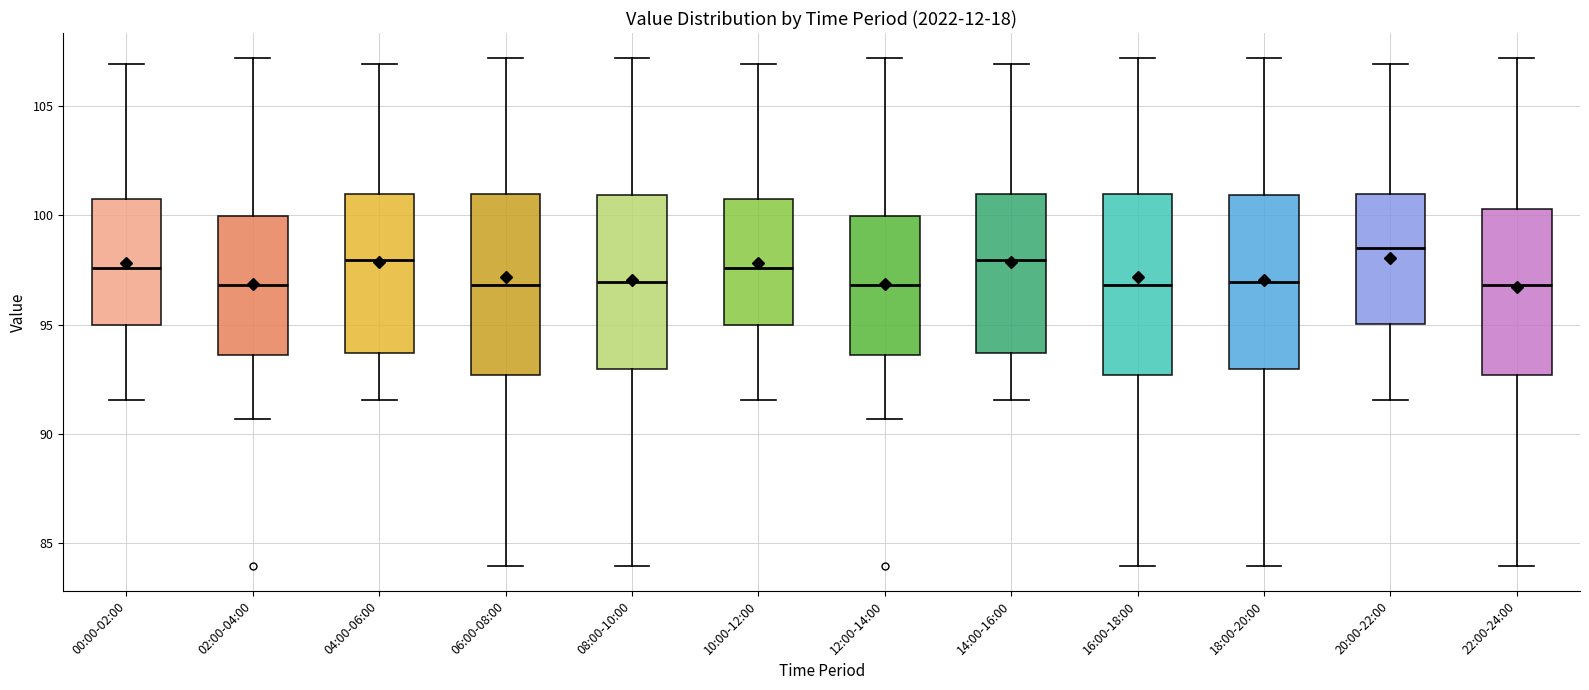

Where is the lower edge of the box for 04:00-06:00 on the y-axis? The values are not printed on the chart, so give them approximately, as read against the axis.

93.5